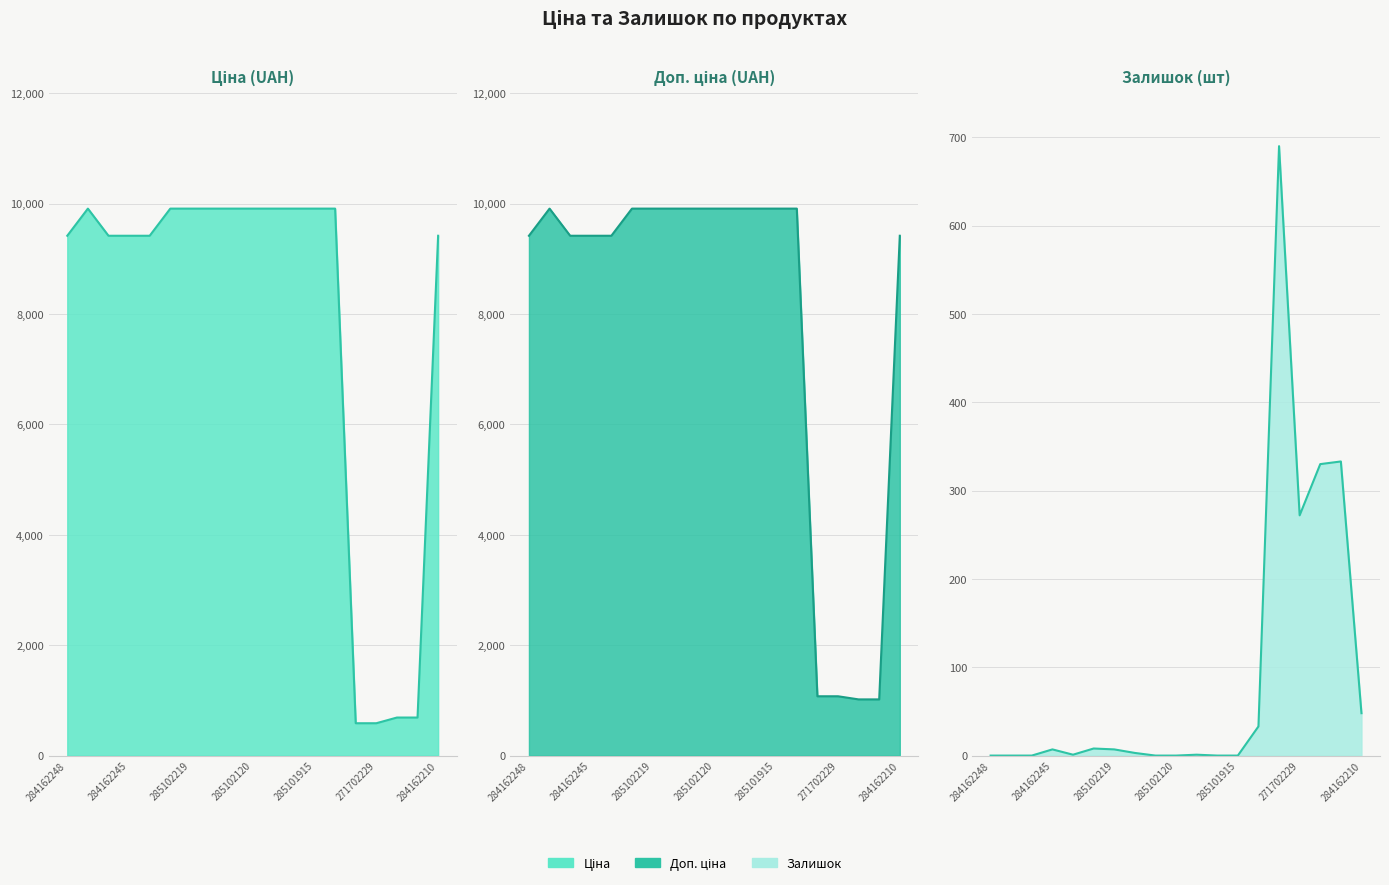

Where does the Залишок series first go above 3?

284162245